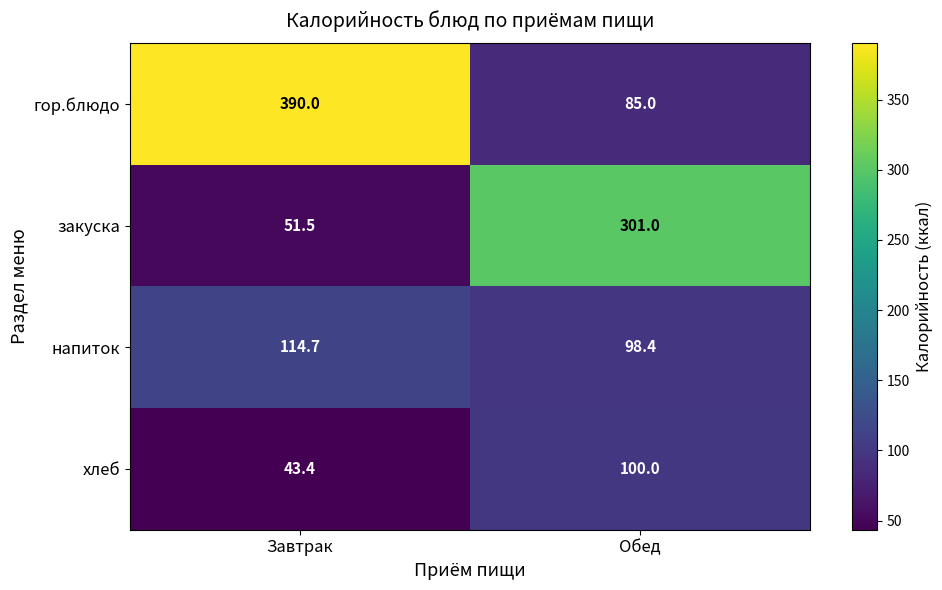

What is the total value across all series at Завтрак?

599.6